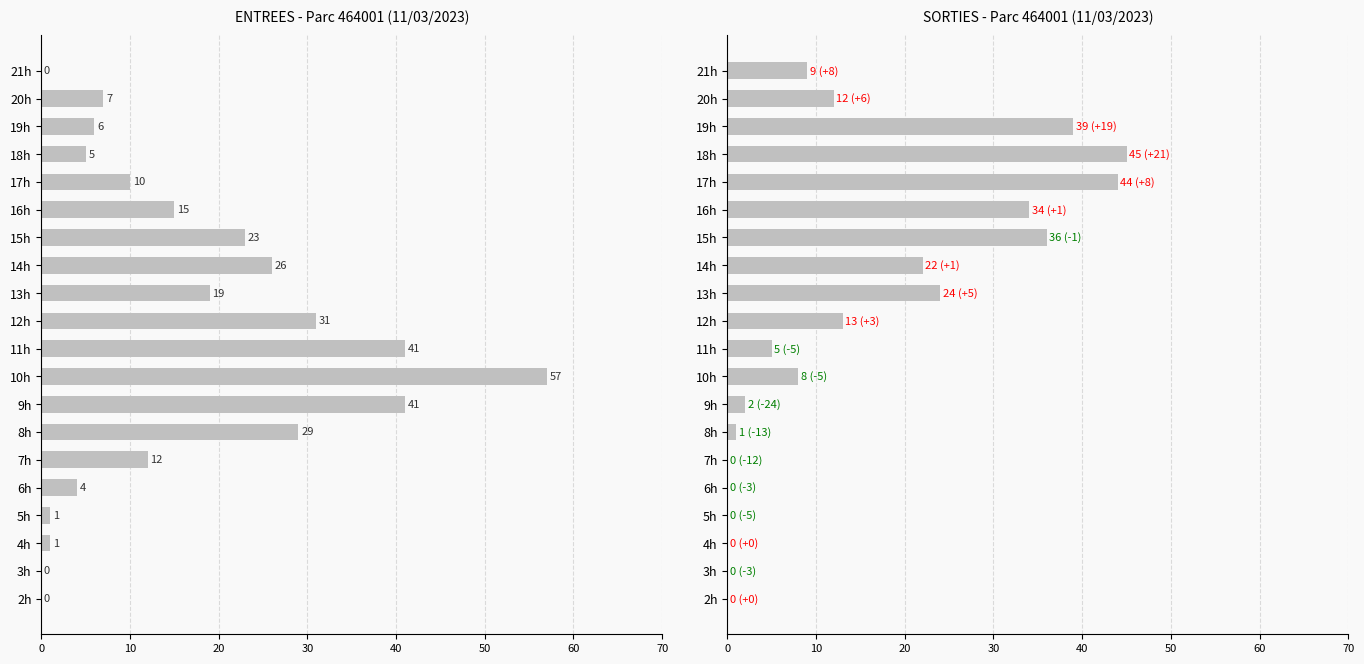

How many bars are there in total?

20